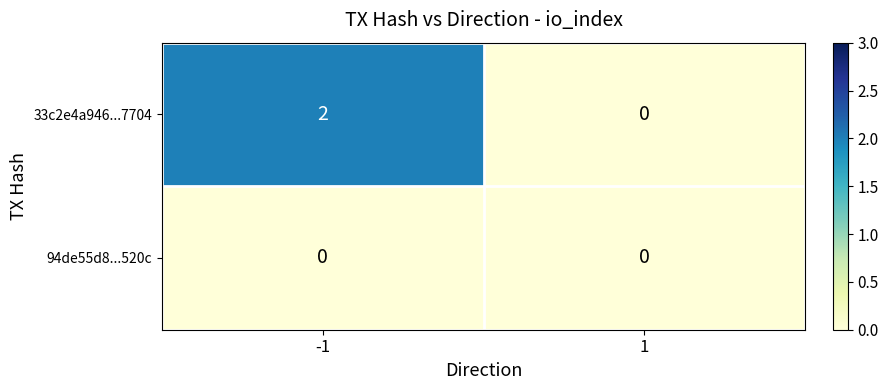

Is the value of 33c2e4a946...7704 at -1 greater than the value of 94de55d8...520c at -1?

Yes